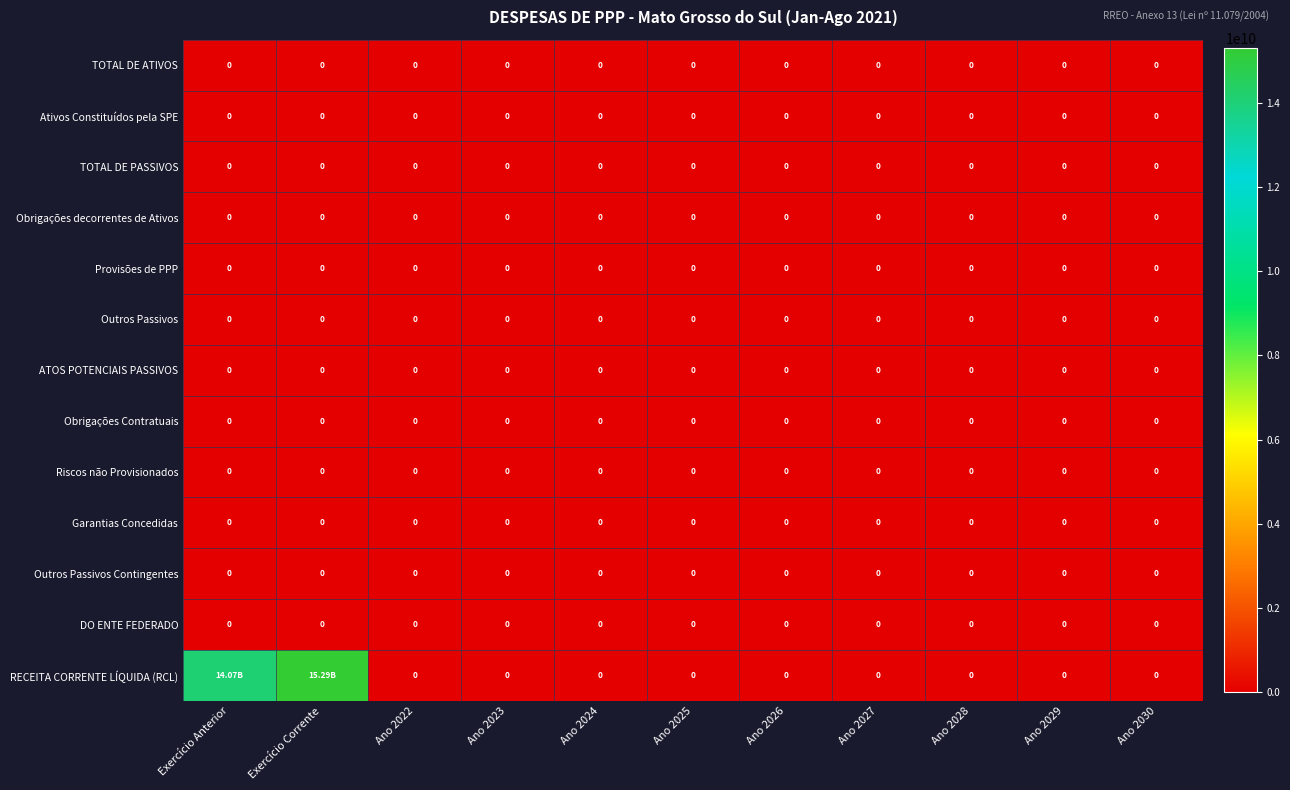

Which series changed the most between Ano 2027 and Ano 2028?

TOTAL DE ATIVOS